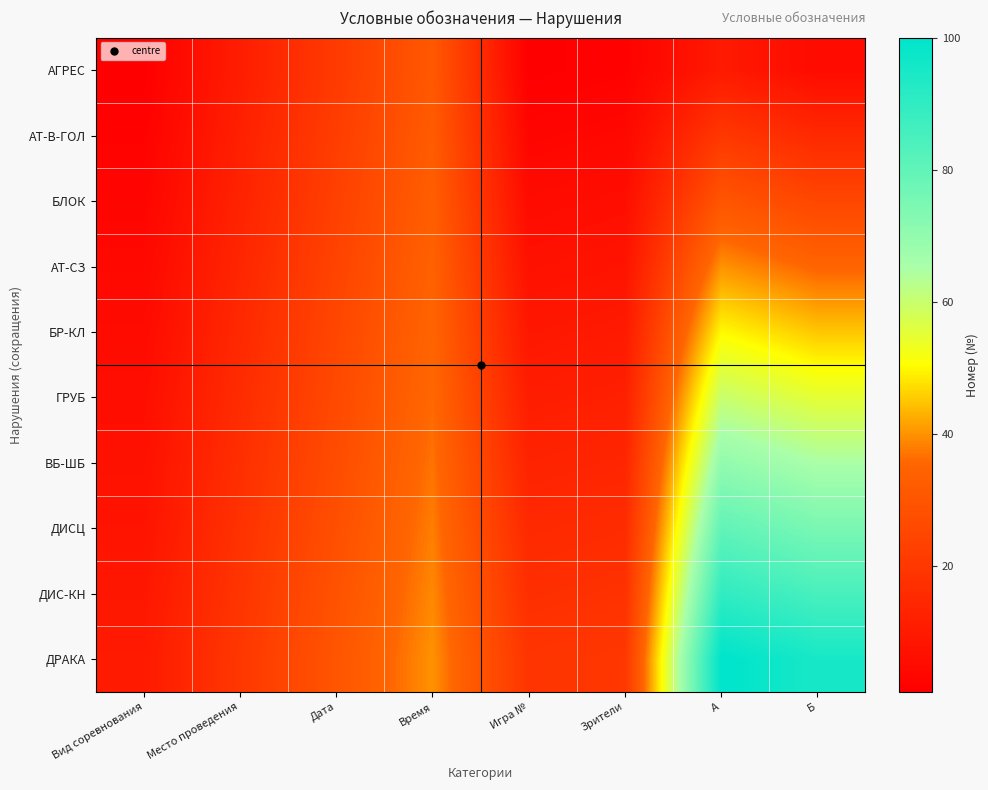

What is the spread (max minus min) of values at A?

90